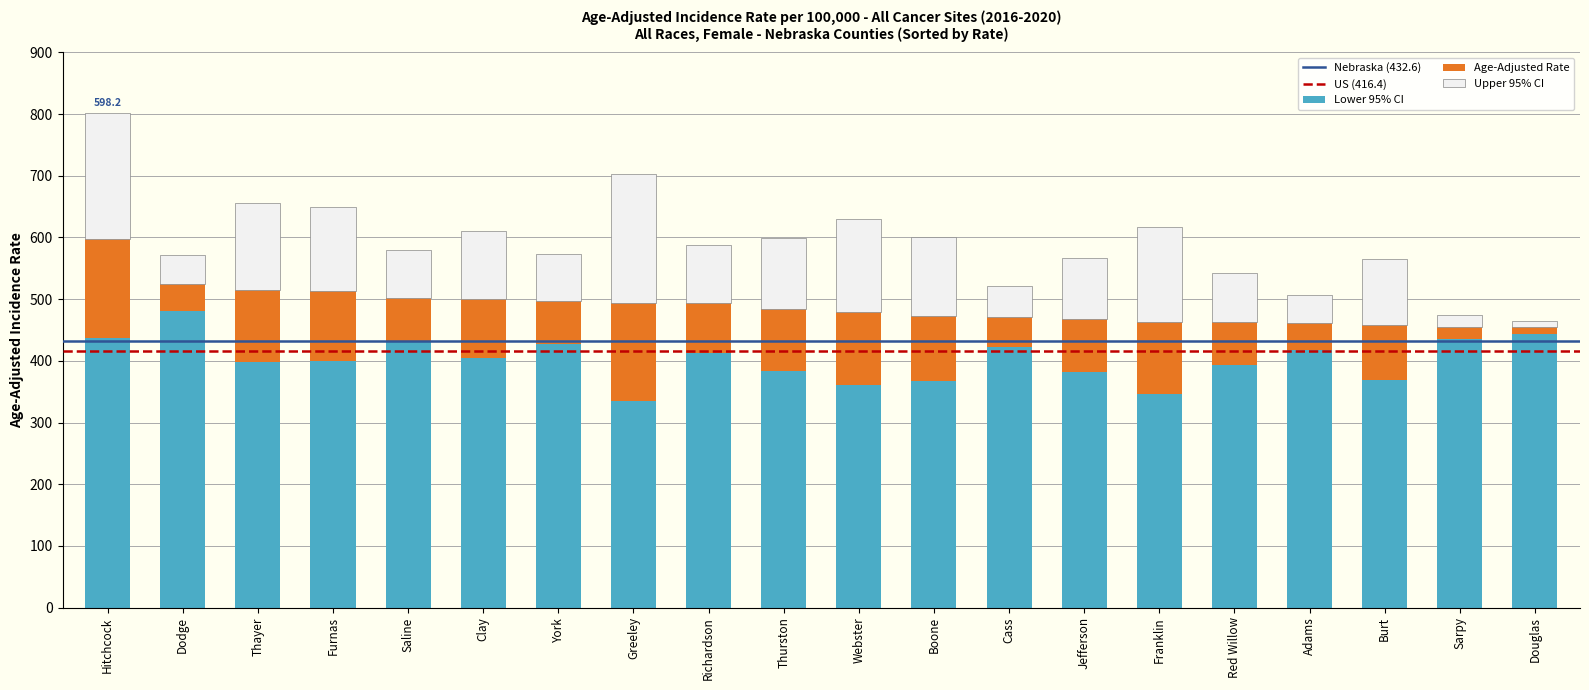

What is the value of the Lower 95% CI bar at the 8th from the left?

335.4